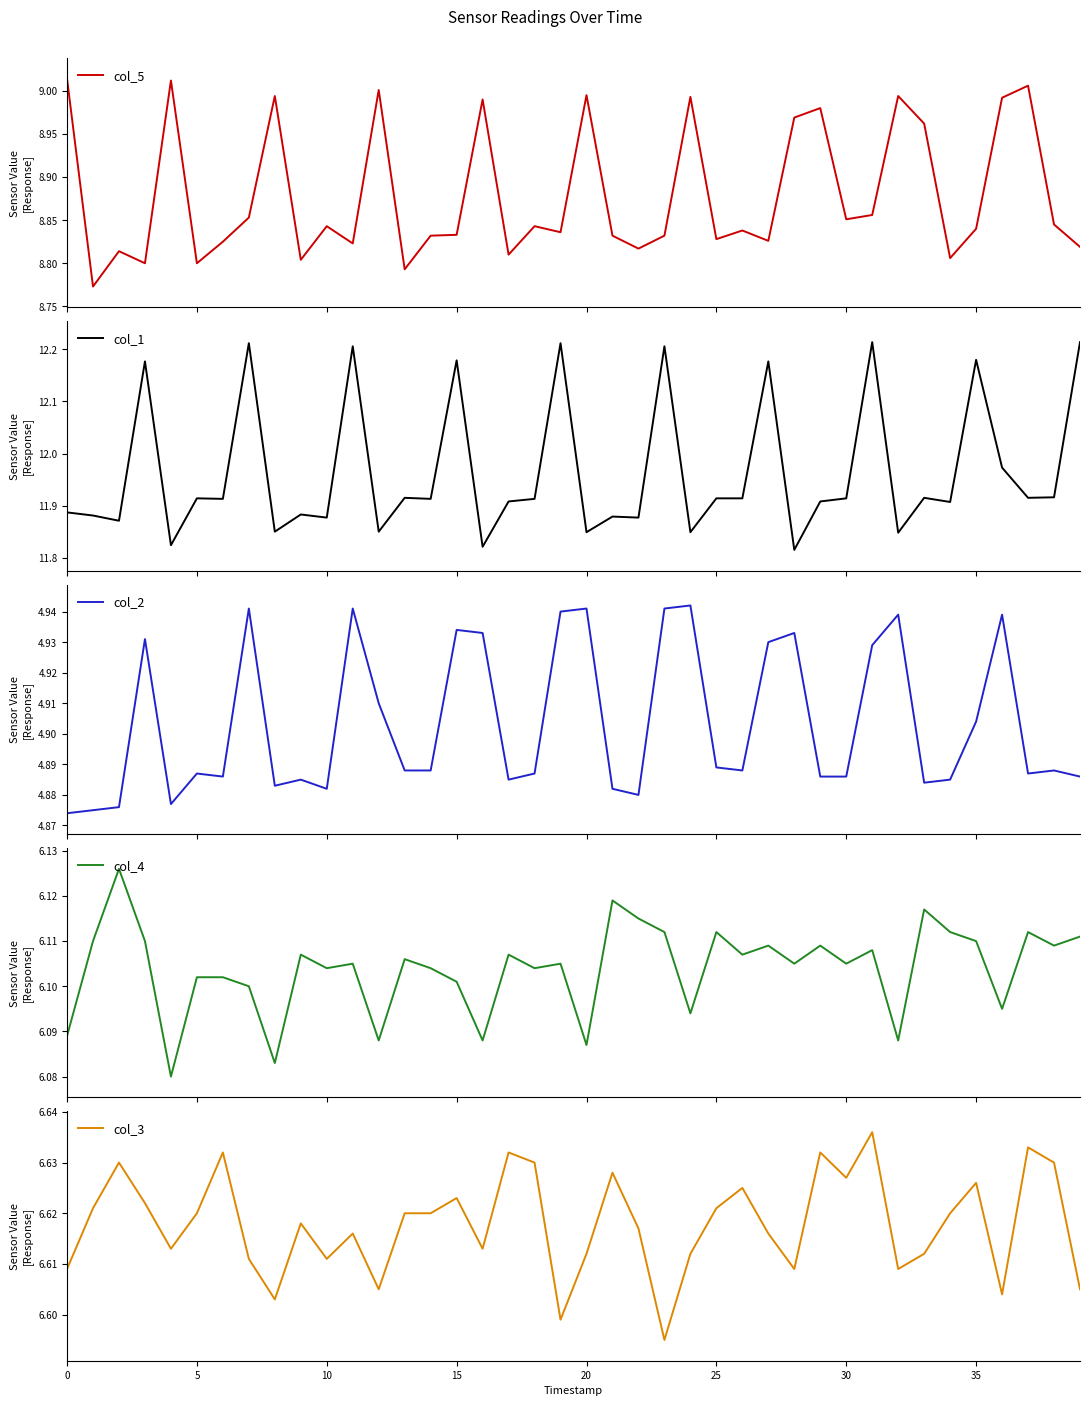

True or false: col_5 and col_1 intersect in this chart.

False